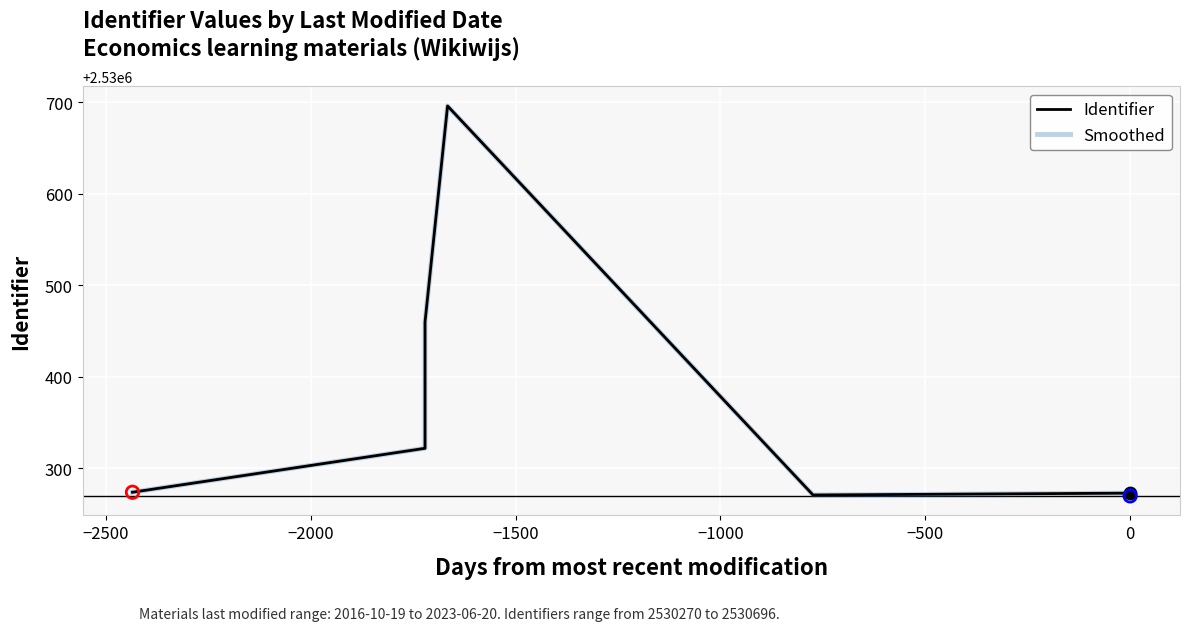

Which series has the widest spread of Y values?

Identifier